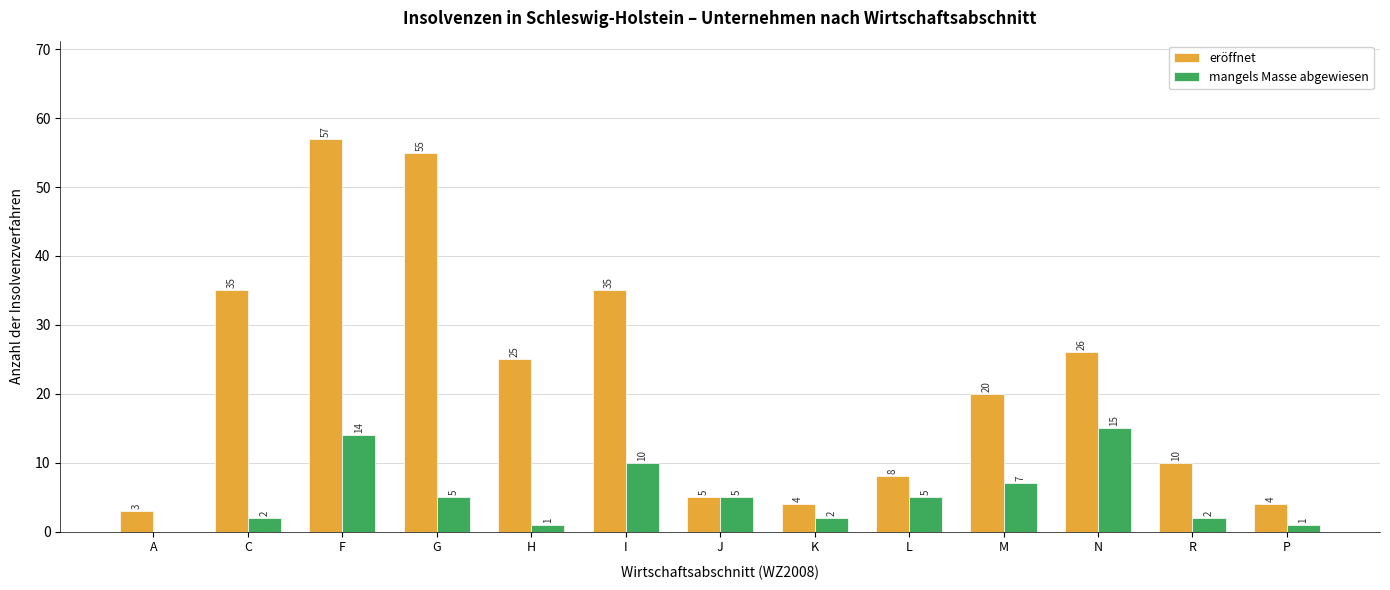

What is the sum of all mangels Masse abgewiesen values?

69